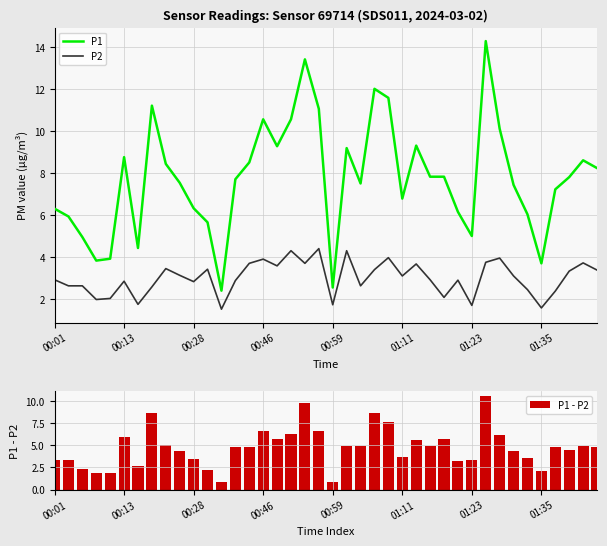

List the series in order of their peak value, lowest first.

P2, P1 - P2, P1